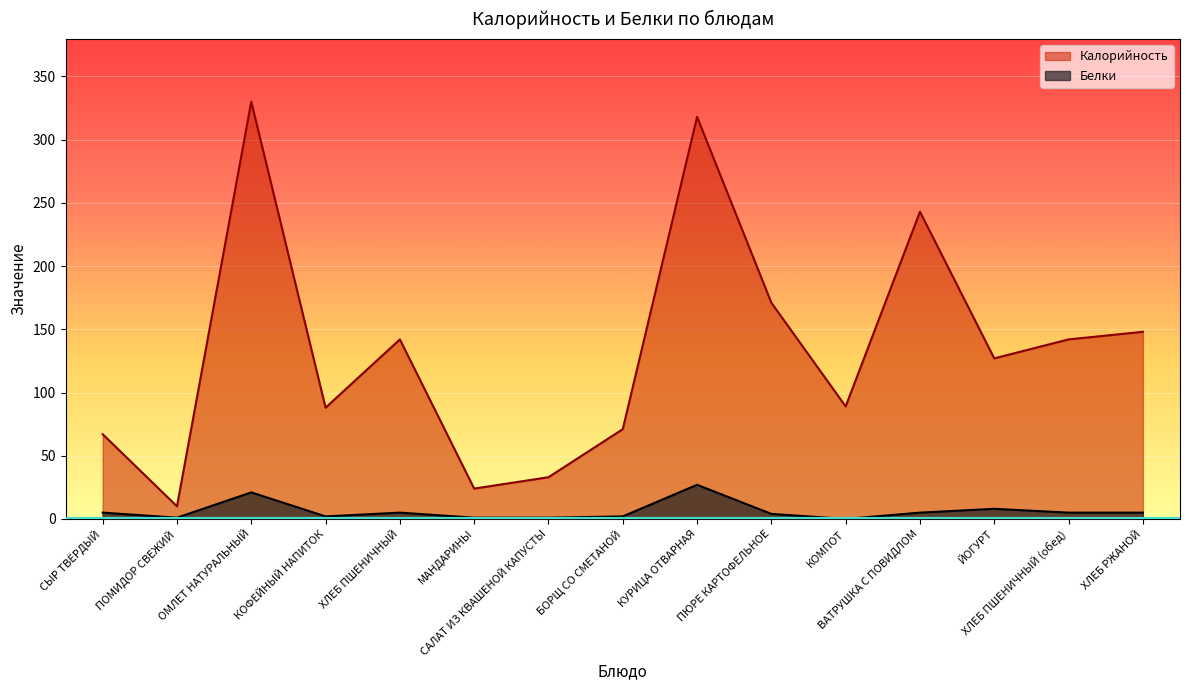

Reading right to left, what are all the values shown in this chart?

Калорийность: ХЛЕБ РЖАНОЙ=148	ХЛЕБ ПШЕНИЧНЫЙ (обед)=142	ЙОГУРТ=127	ВАТРУШКА С ПОВИДЛОМ=243	КОМПОТ=89	ПЮРЕ КАРТОФЕЛЬНОЕ=171	КУРИЦА ОТВАРНАЯ=318	БОРЩ СО СМЕТАНОЙ=71	САЛАТ ИЗ КВАШЕНОЙ КАПУСТЫ=33	МАНДАРИНЫ=24	ХЛЕБ ПШЕНИЧНЫЙ=142	КОФЕЙНЫЙ НАПИТОК=88	ОМЛЕТ НАТУРАЛЬНЫЙ=330	ПОМИДОР СВЕЖИЙ=10	СЫР ТВЁРДЫЙ=67
Белки: ХЛЕБ РЖАНОЙ=5	ХЛЕБ ПШЕНИЧНЫЙ (обед)=5	ЙОГУРТ=8	ВАТРУШКА С ПОВИДЛОМ=5	КОМПОТ=0	ПЮРЕ КАРТОФЕЛЬНОЕ=4	КУРИЦА ОТВАРНАЯ=27	БОРЩ СО СМЕТАНОЙ=2	САЛАТ ИЗ КВАШЕНОЙ КАПУСТЫ=1	МАНДАРИНЫ=1	ХЛЕБ ПШЕНИЧНЫЙ=5	КОФЕЙНЫЙ НАПИТОК=2	ОМЛЕТ НАТУРАЛЬНЫЙ=21	ПОМИДОР СВЕЖИЙ=1	СЫР ТВЁРДЫЙ=5